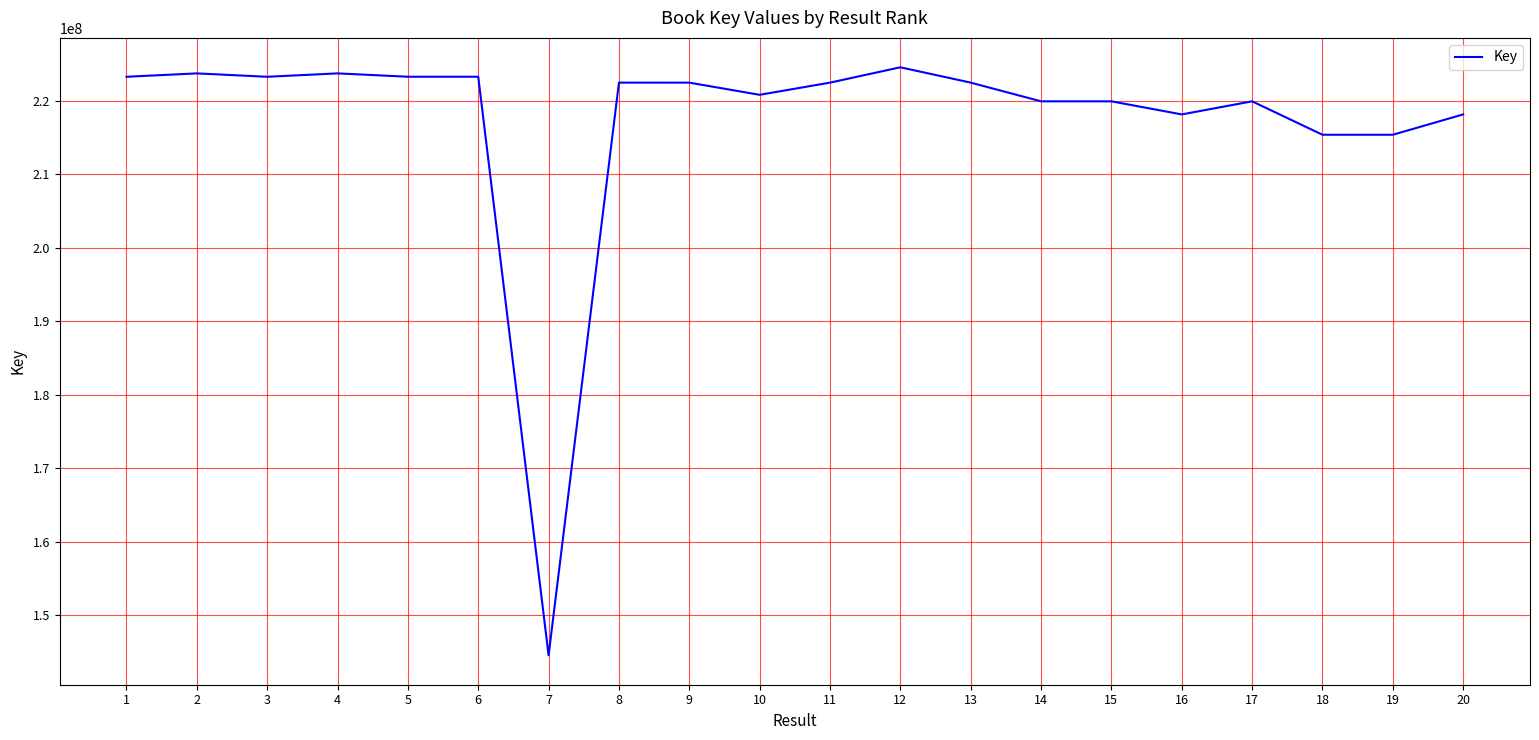

The value at 20 is 218168194. True or false?

True